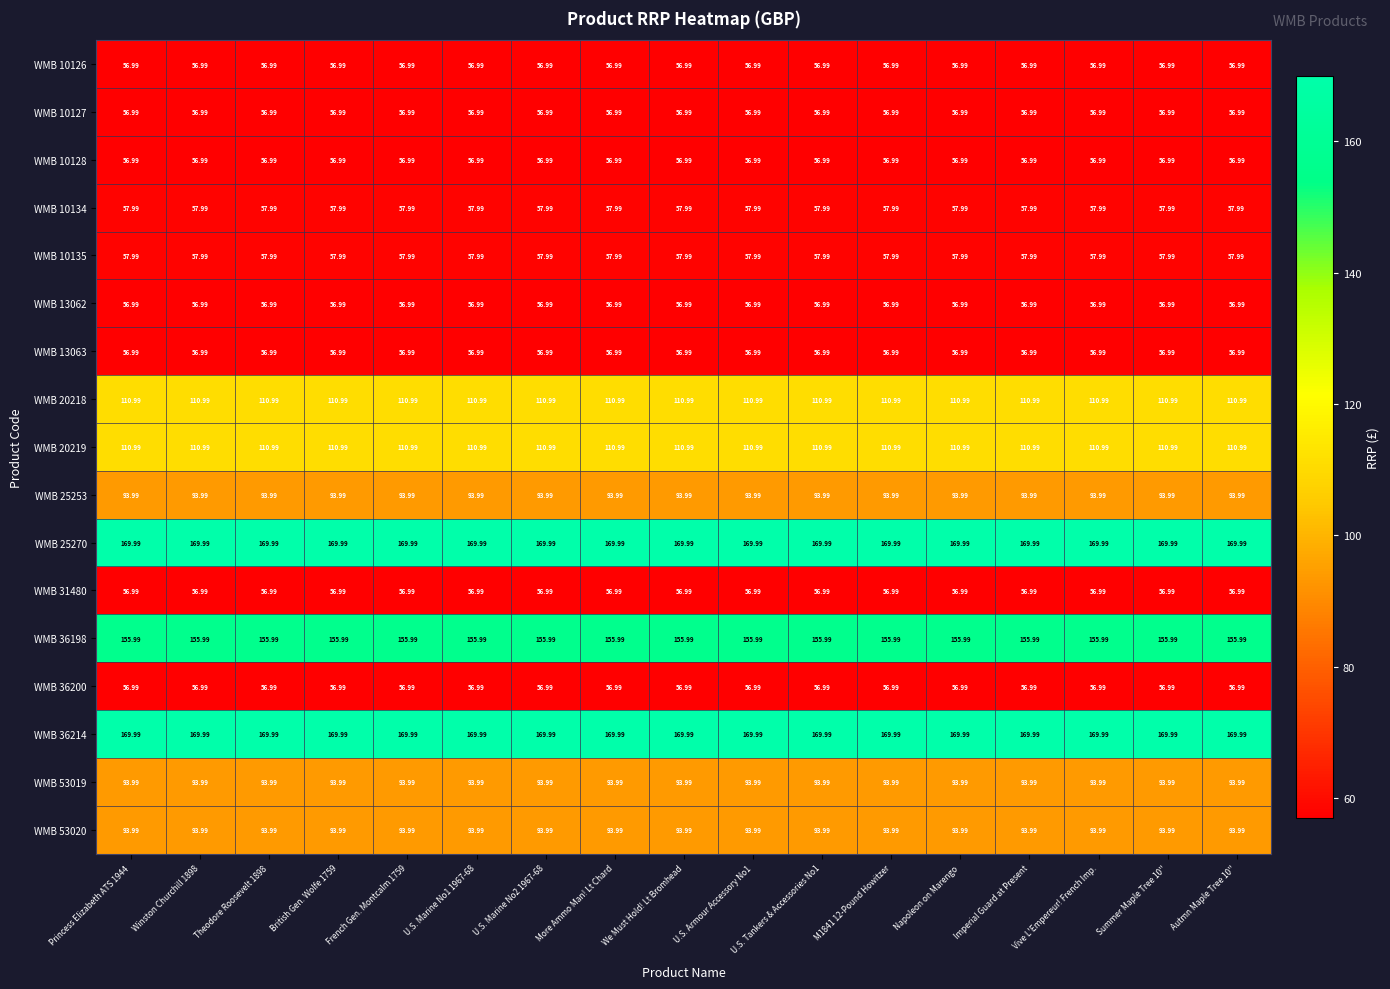

How many data points does each series have?

17